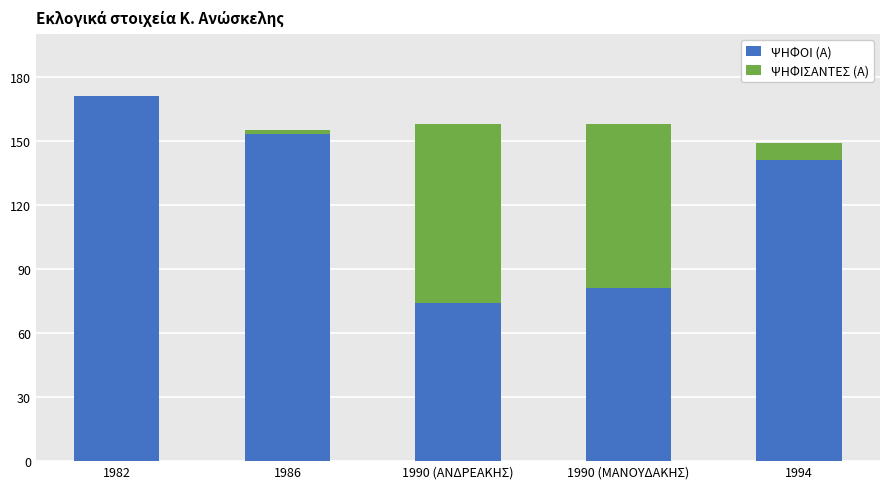

Reading left to right, transcribe the values for ΨΗΦΟΙ (Α).

1982=171	1986=153	1990 (ΑΝΔΡΕΑΚΗΣ)=74	1990 (ΜΑΝΟΥΔΑΚΗΣ)=81	1994=141